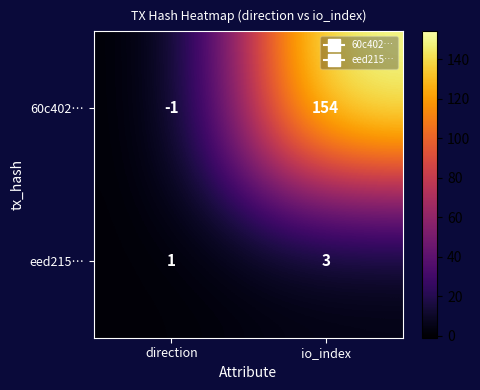

True or false: eed215… has a value of 1 at direction.

True